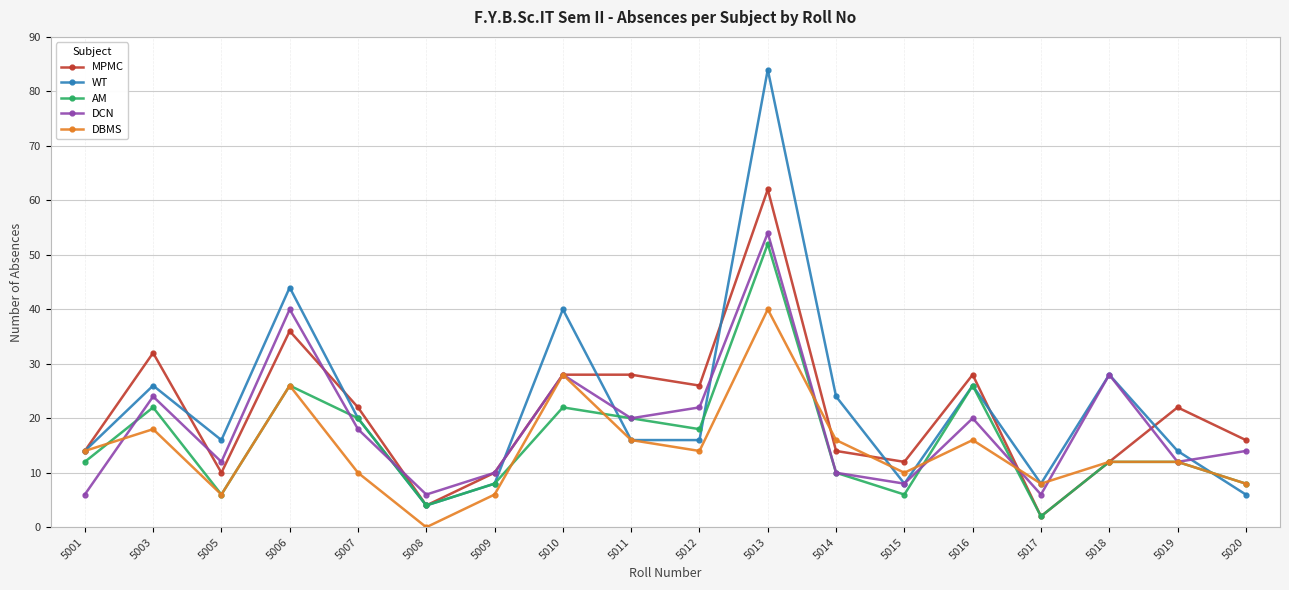

Which series ends up on top after the final intersection of DCN and AM?

DCN